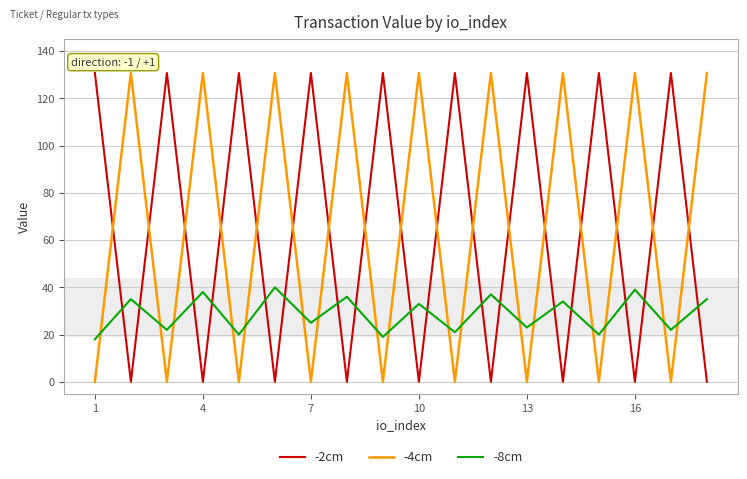

How many times do -8cm and -4cm cross each other?

17